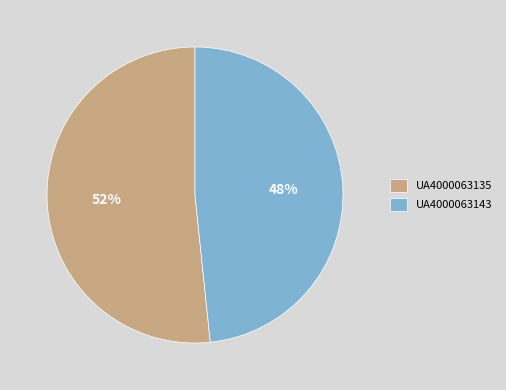

Is the sum of UA4000063143 and UA4000063135 greater than half?

Yes